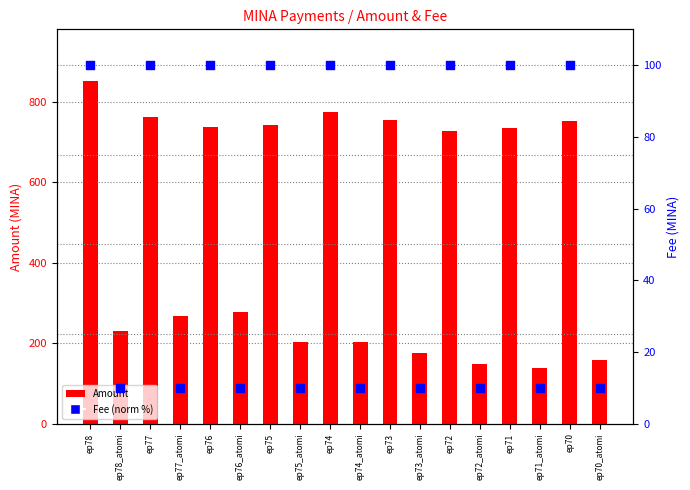

Which series has the largest Y range (max minus min)?

Amount